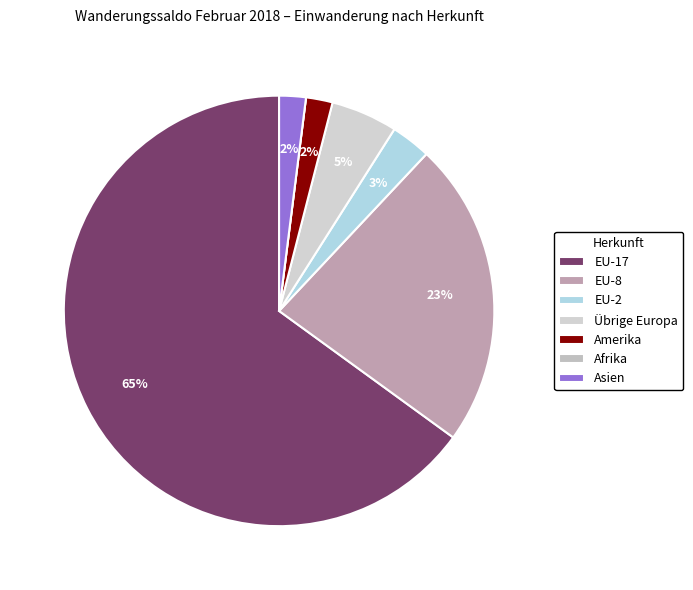

What is the smallest slice in the pie chart?

Afrika